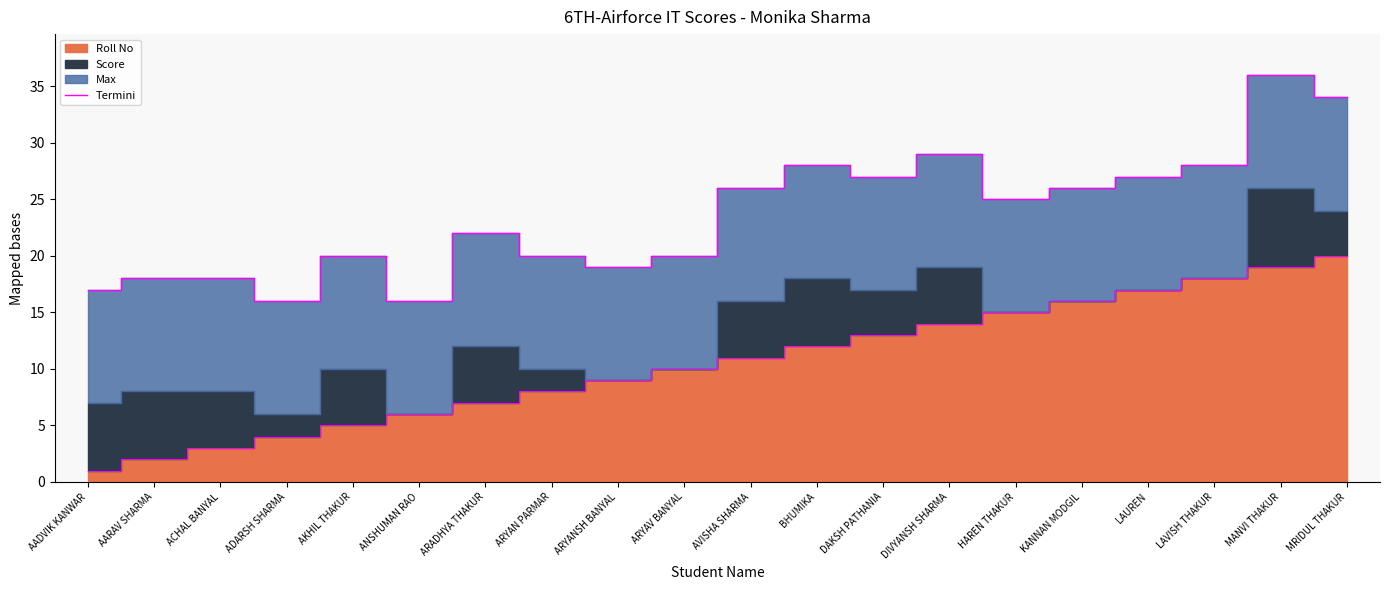

What is the label of the 1st point from the right?

MRIDUL THAKUR